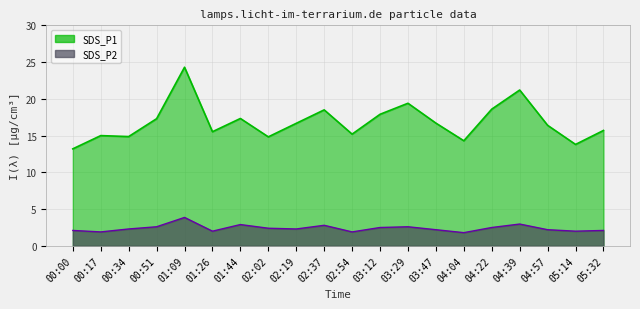

Where is the first local minimum for SDS_P1?

00:34